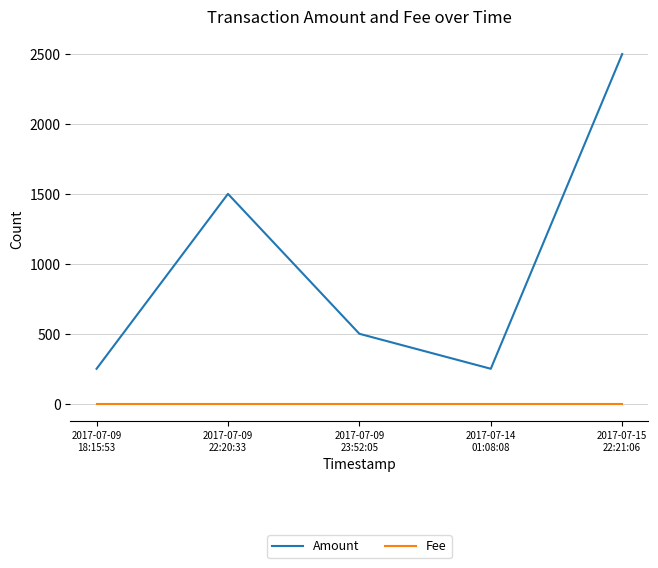

What is the difference between the maximum and minimum values in the Amount series?

2249